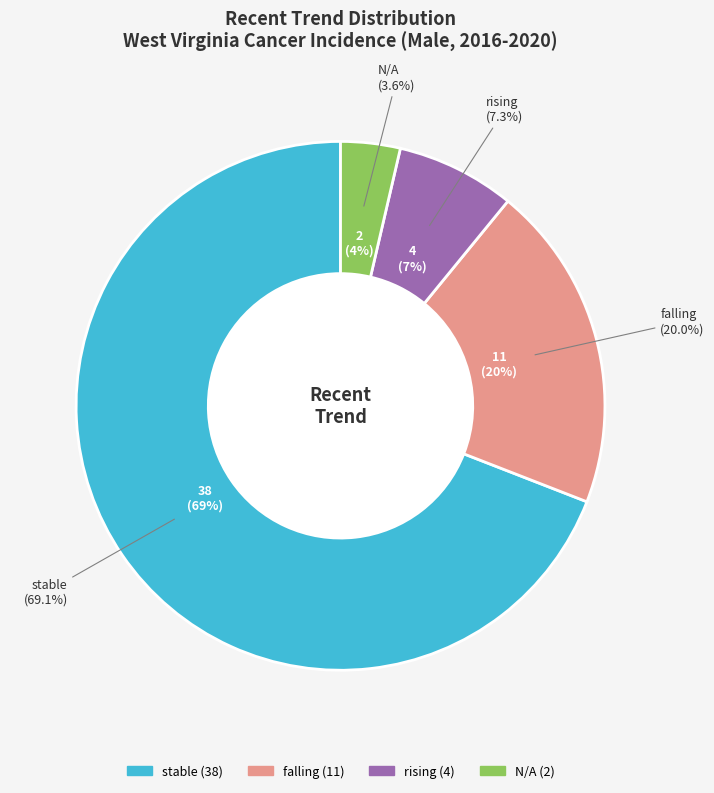

Does rising account for over 50% of the chart?

No